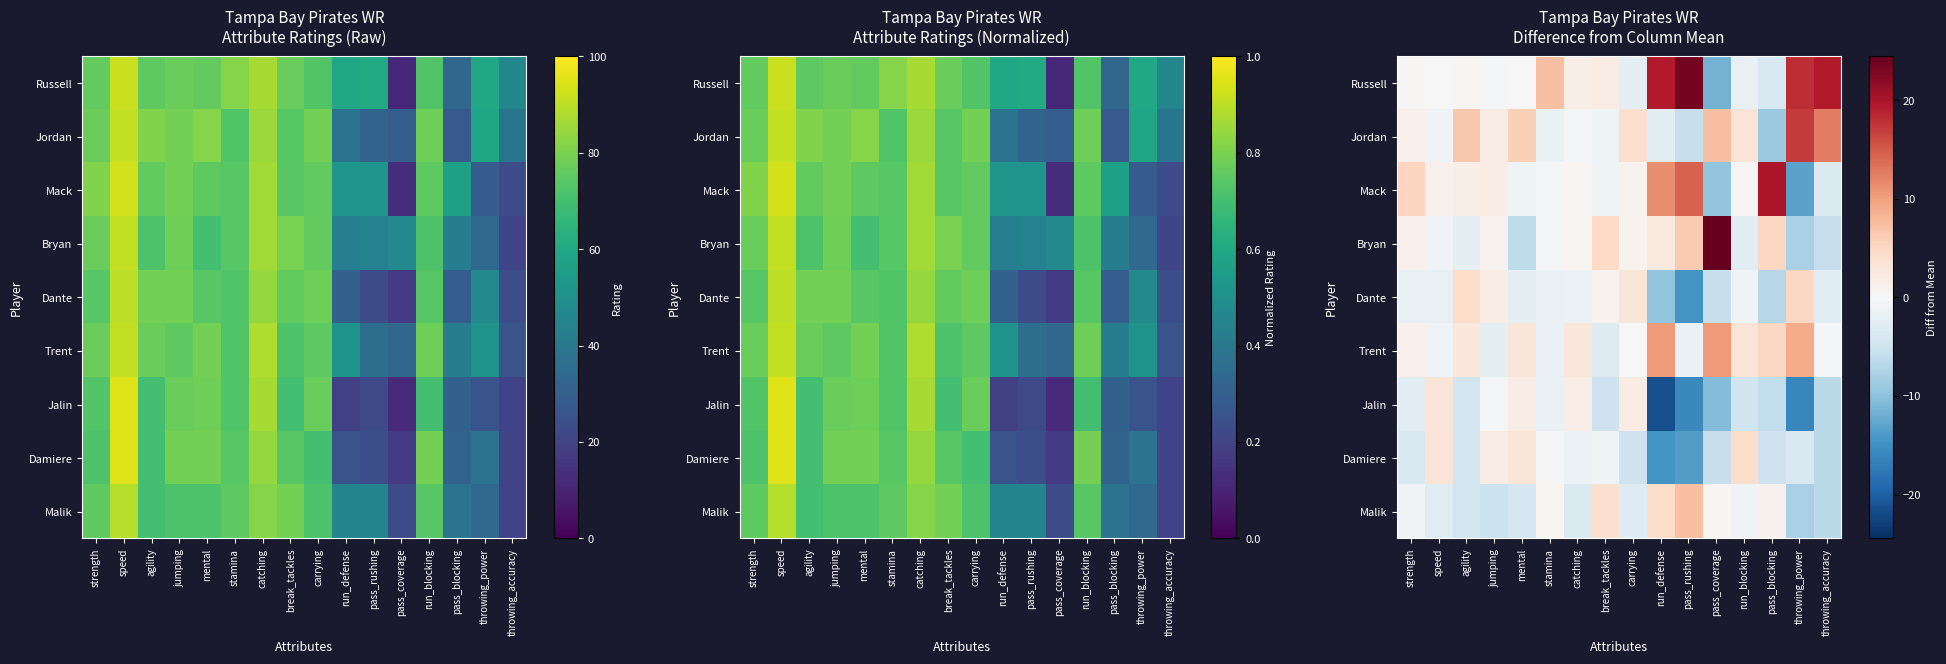

What is the sum of all Damiere values?

-53.8